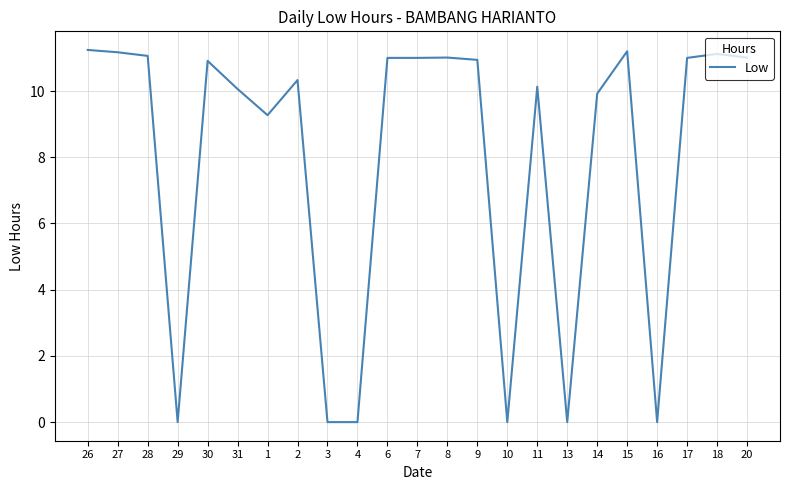

What is the maximum value shown in the chart?

11.2